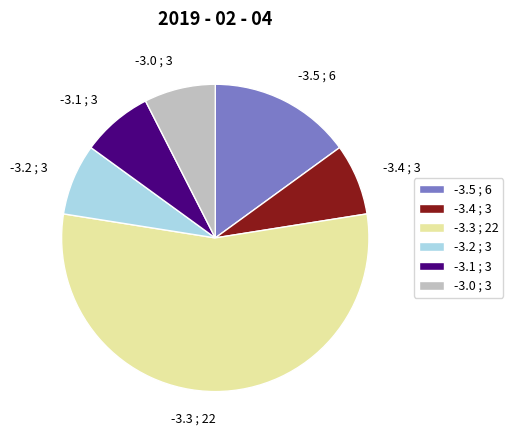

What is the ratio of the value at -3.4 to the value at -3.0?

1.0